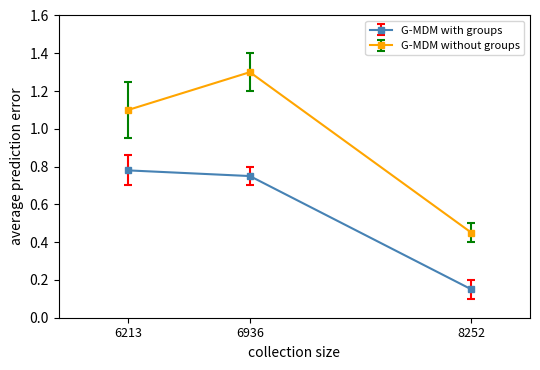

At which label does G-MDM without groups reach its minimum?

8252